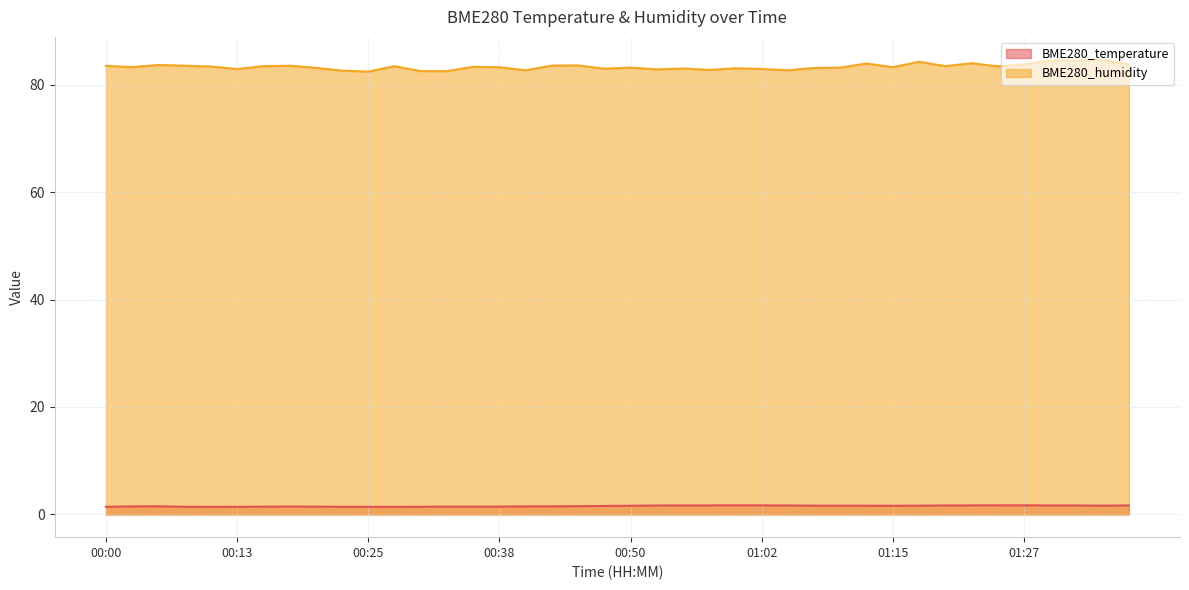

Which has a higher value, 00:50 or 01:22?

01:22